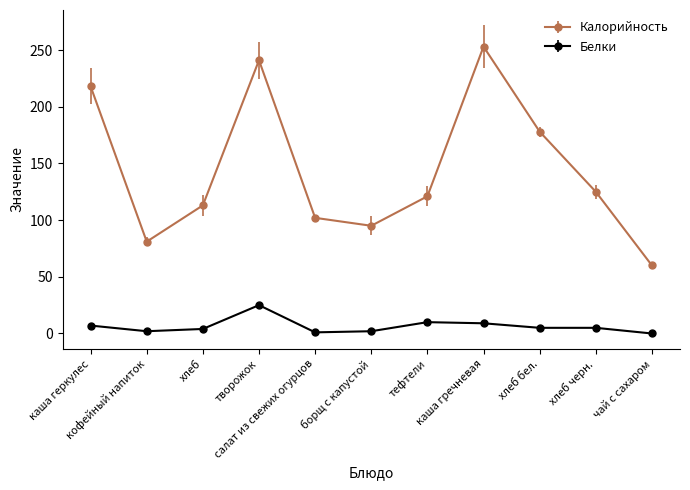

List the series in order of their overall mean, lowest first.

Белки, Калорийность